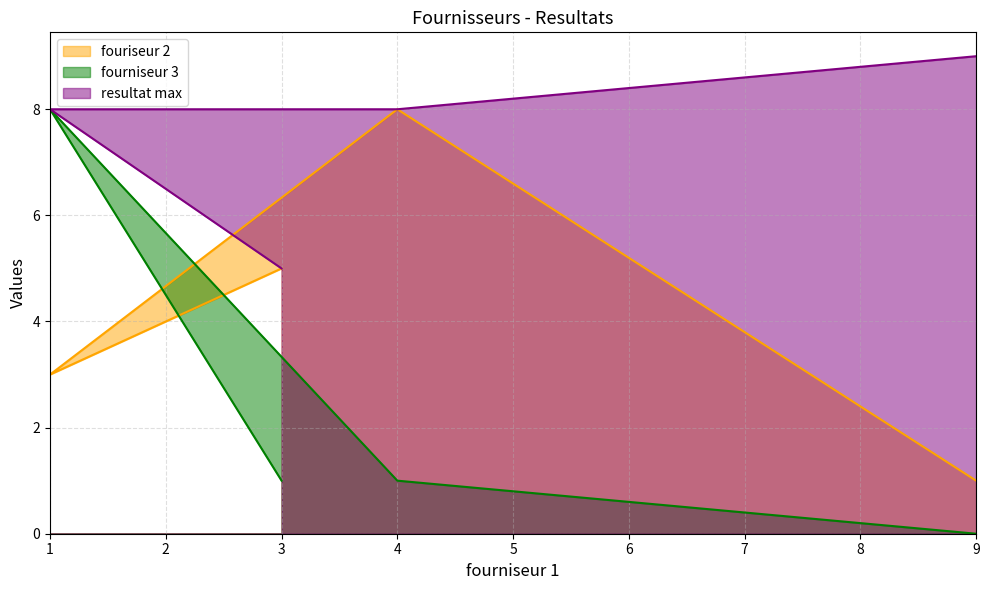

The value of fouriseur 2 at 1 is 3. True or false?

True